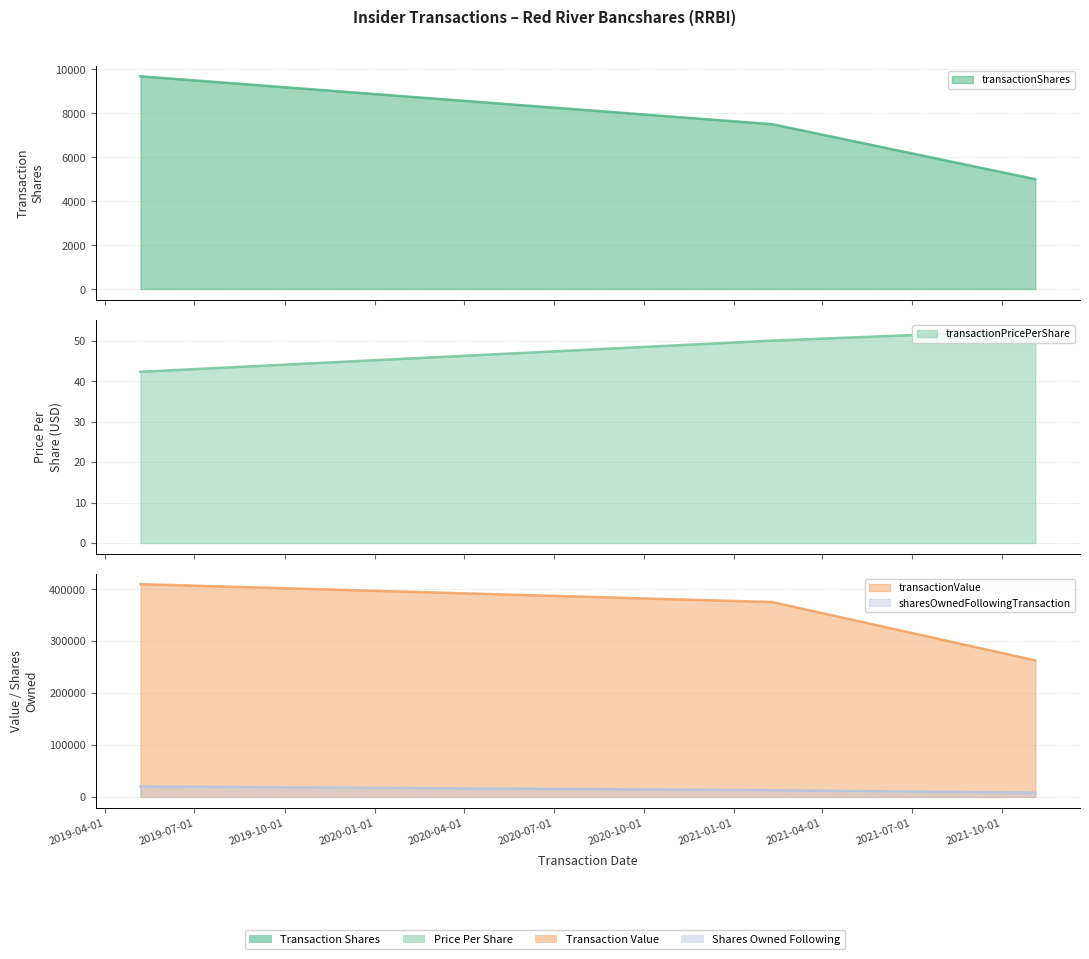

At how many categories does at least one series exceed 297281?

2